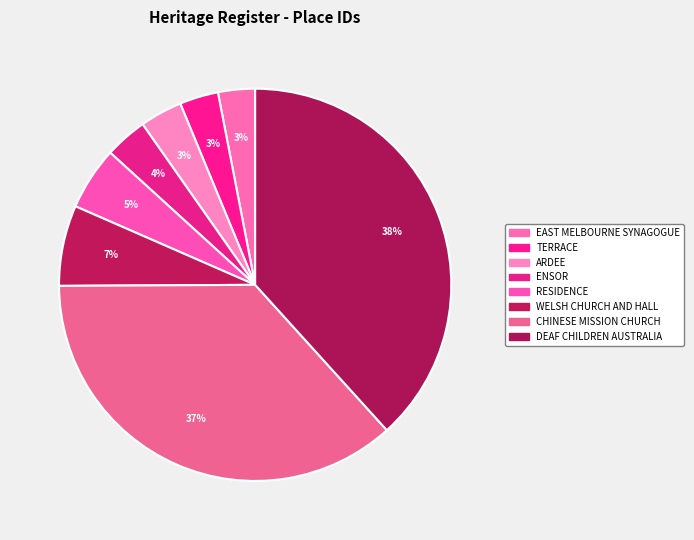

Is there a majority slice in this chart?

No